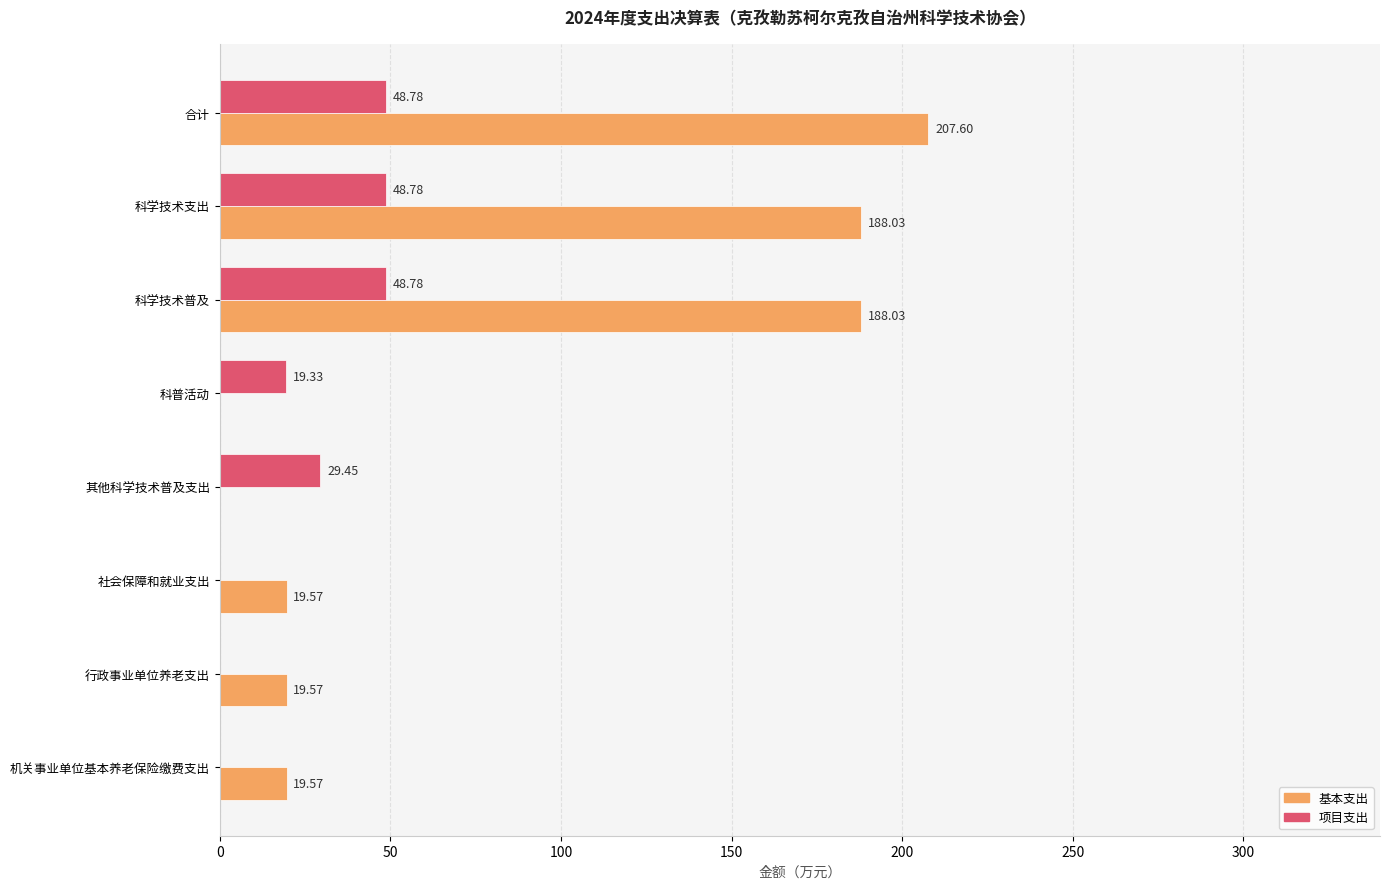

What is the sum of all 项目支出 values?

195.1